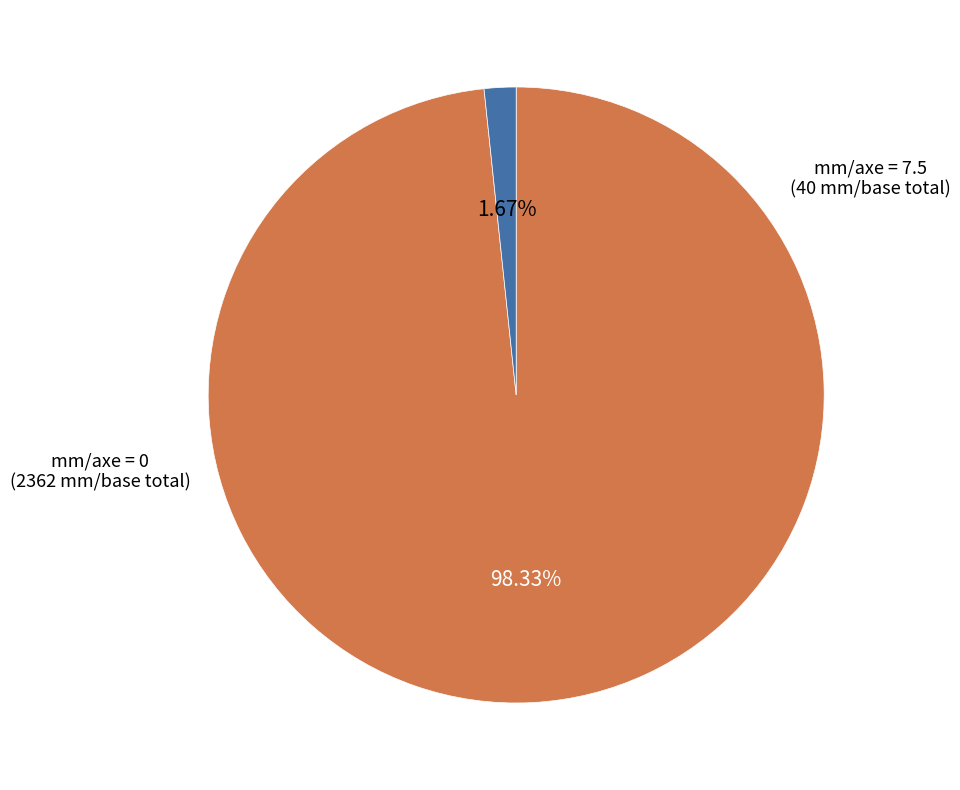

Does any single category account for the majority?

Yes